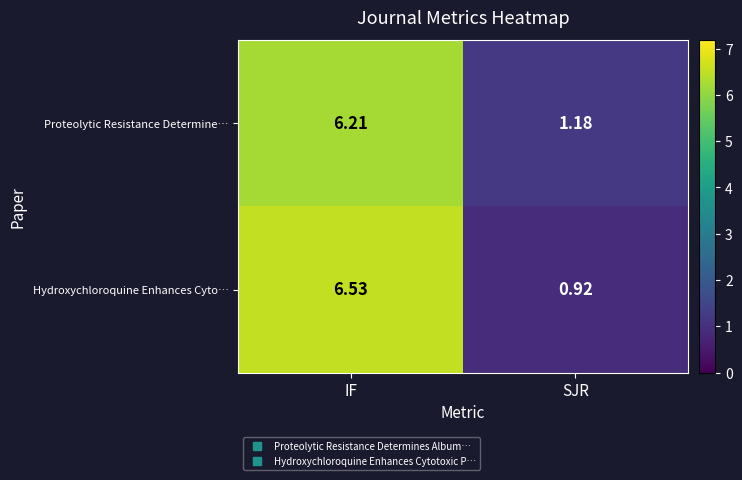

At which category is the sum across all series the highest?

IF